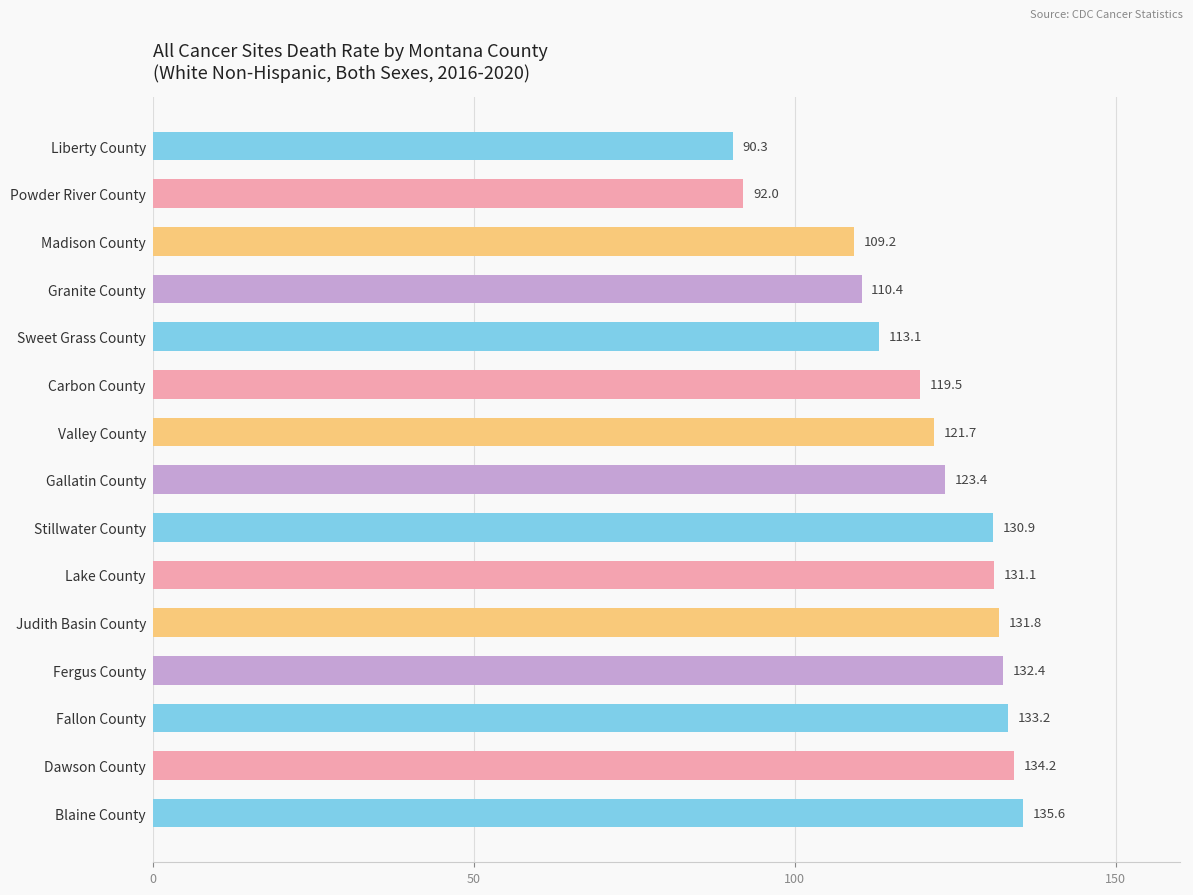

How many bars are there in total?

15